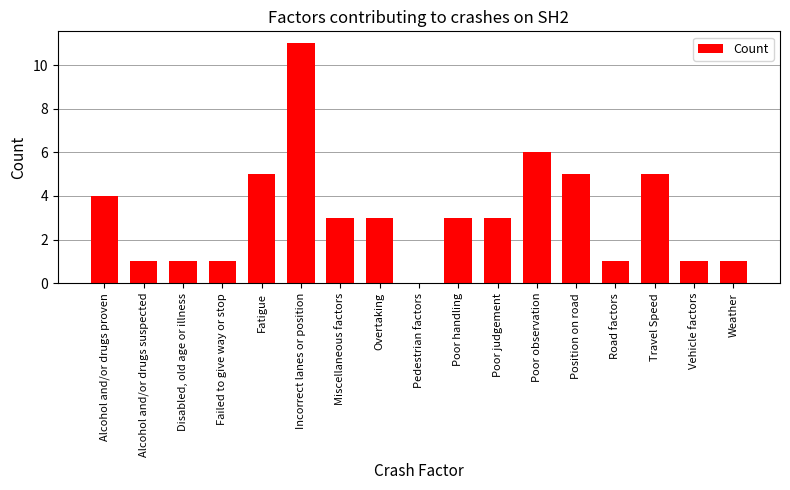

Are the bars horizontal?

No